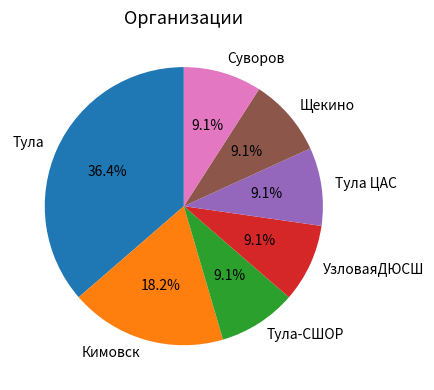

What is the largest slice in the pie chart?

Тула